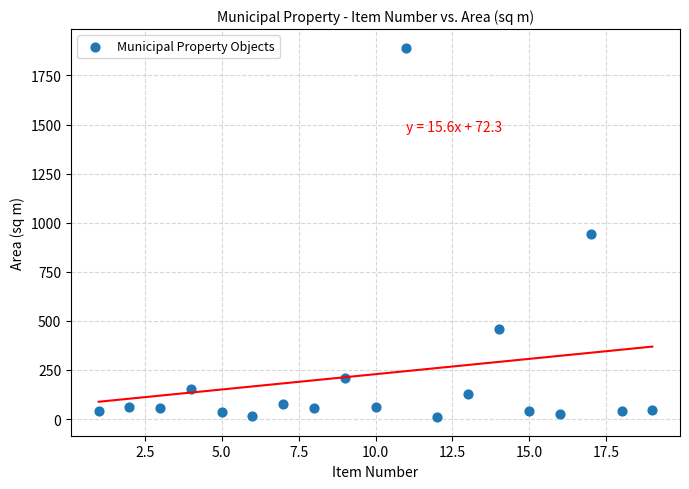

What is the range of X values (max minus min)?

18.0